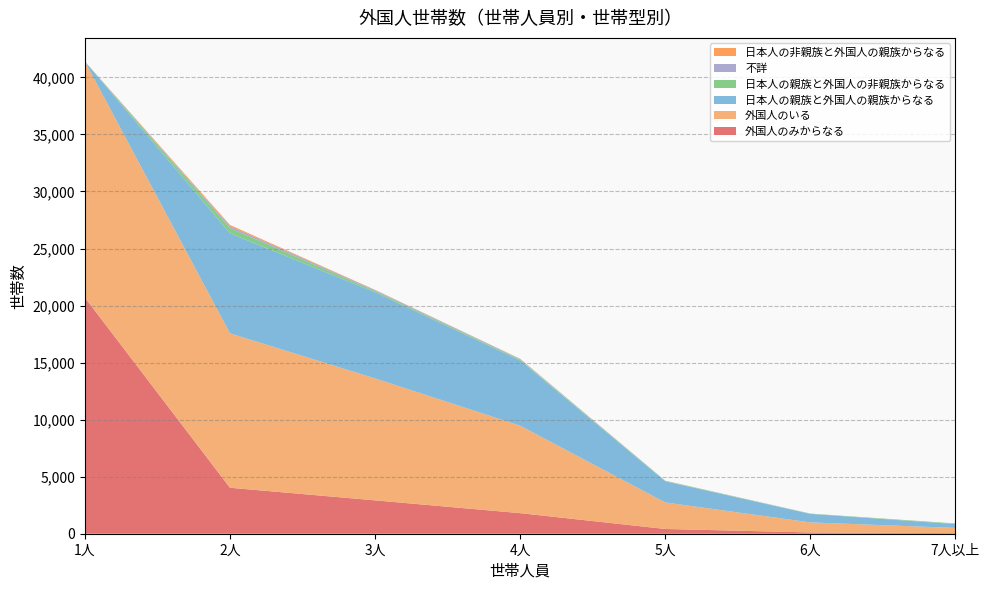

Reading right to left, extract all data points from this chart.

外国人のみからなる: 56	111	417	1804	2926	4031	20697
外国人のいる: 451	884	2326	7669	10689	13533	20697
日本人の親族と外国人の親族からなる: 336	743	1852	5717	7549	8768	0
日本人の親族と外国人の非親族からなる: 57	22	37	86	119	463	0
不詳: 1	7	13	48	75	157	0
日本人の非親族と外国人の親族からなる: 1	1	7	14	20	114	0